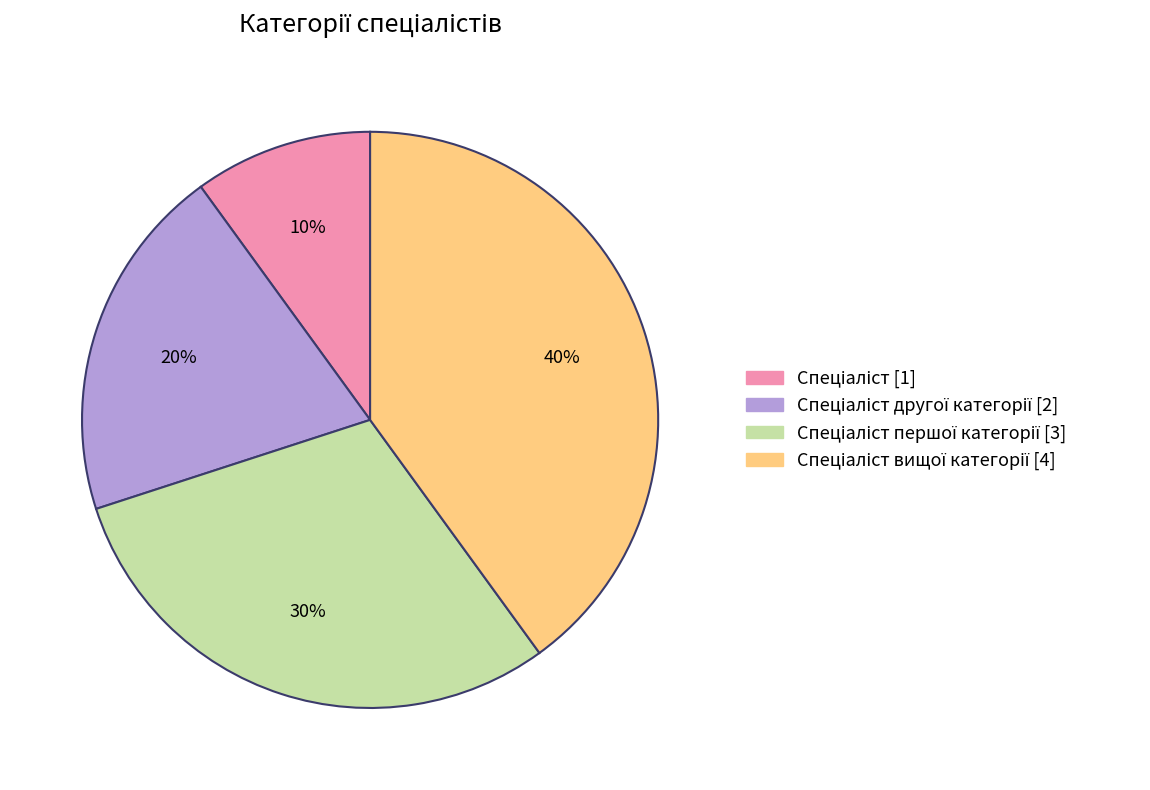

Is there a majority slice in this chart?

No